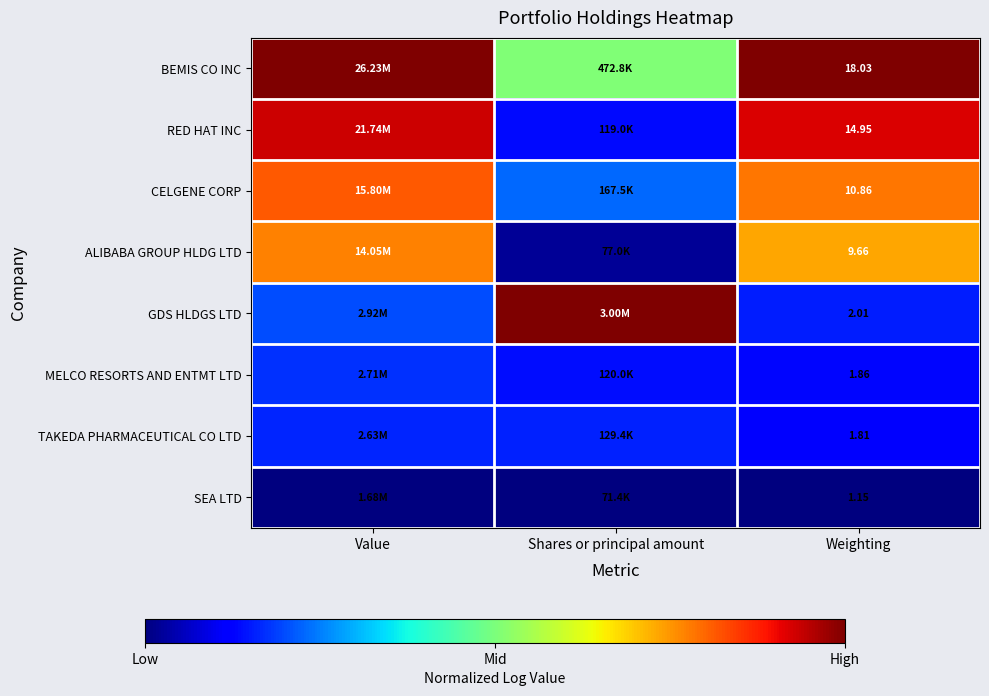

Rank the series at Weighting from lowest to highest value.

SEA LTD, TAKEDA PHARMACEUTICAL CO LTD, MELCO RESORTS AND ENTMT LTD, GDS HLDGS LTD, ALIBABA GROUP HLDG LTD, CELGENE CORP, RED HAT INC, BEMIS CO INC